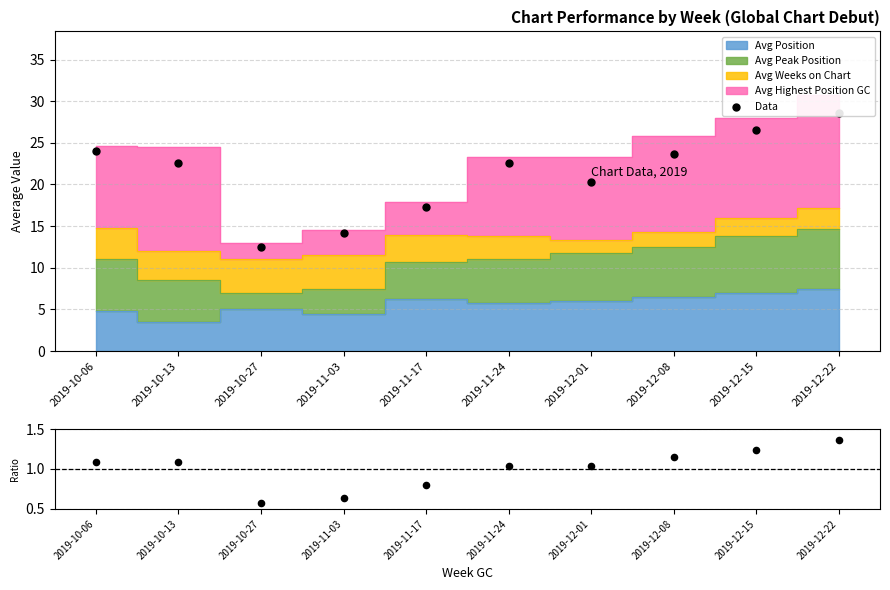

Which has a higher value, 2019-10-27 or 2019-11-03?

2019-11-03